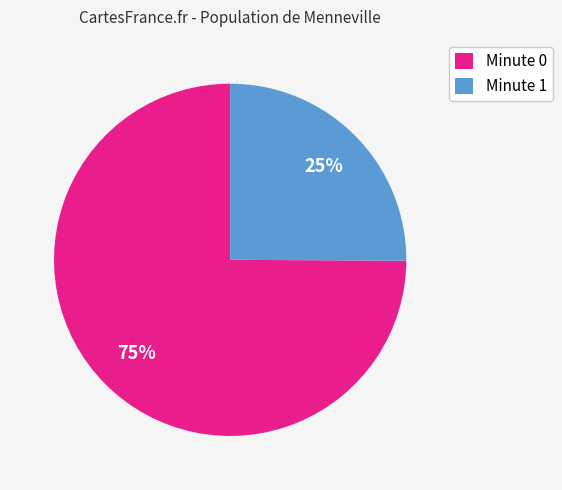

Approximately how many times larger is the value at Minute 1 compared to Minute 0?

0.3